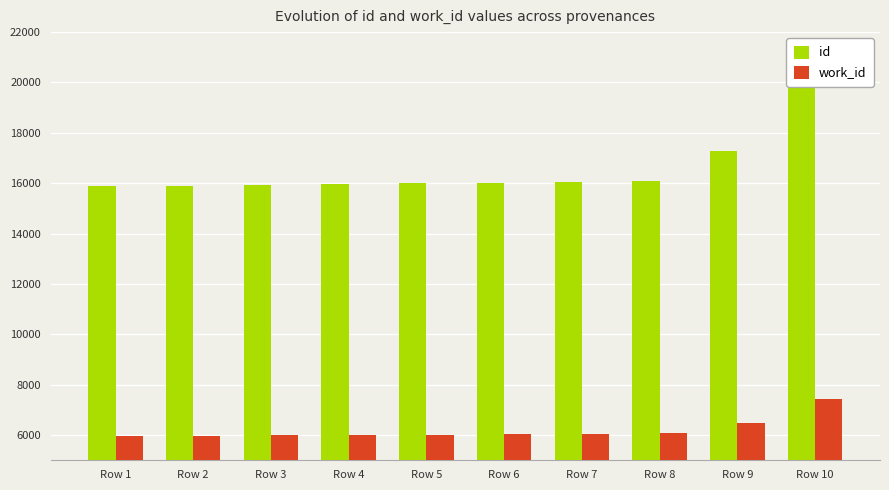

How many values in the work_id series are below 6042?

5